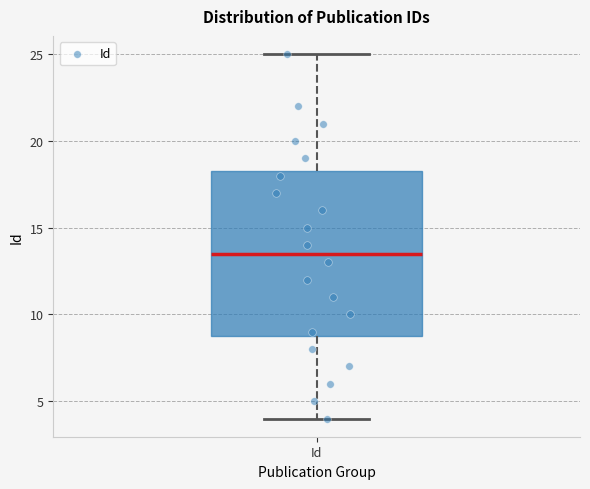

Read this box plot against the y-axis: the position of the median line, the range covered by the box, and the ends of both whiskers. The values are not printed on the chart, so give them approximately, as read against the axis.

median 13.5, box 9.0 to 18.5, whiskers 4.0 to 25.0